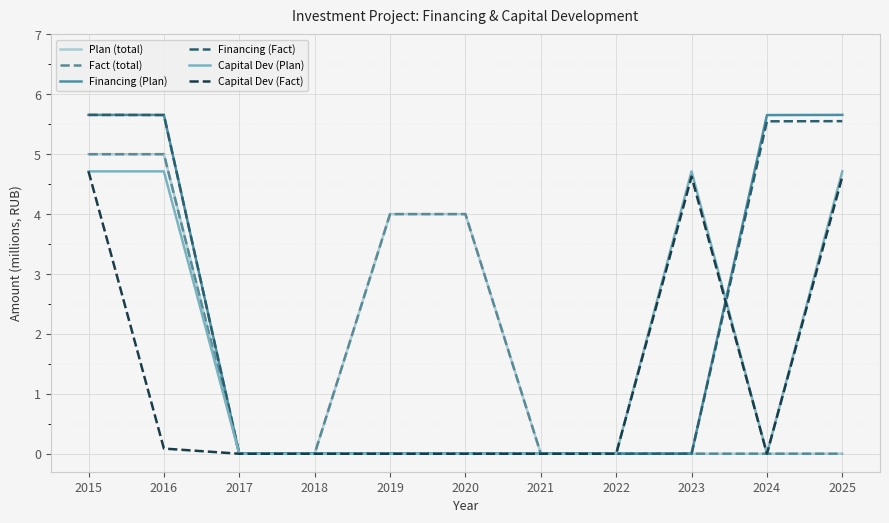

Does the chart display data point markers on the line(s)?

No